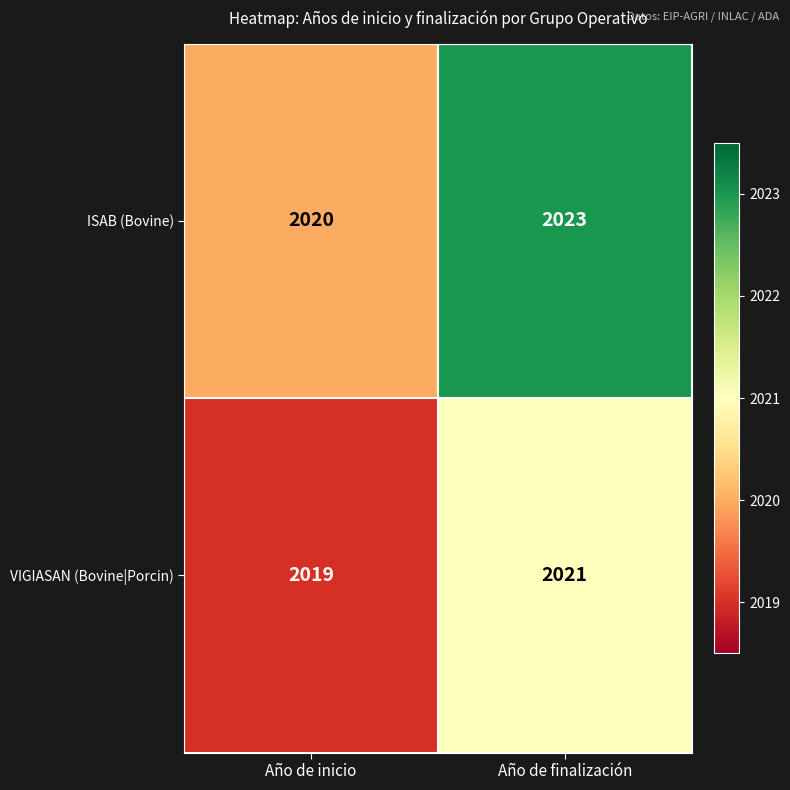

Which series has the largest range (max minus min)?

ISAB (Bovine)